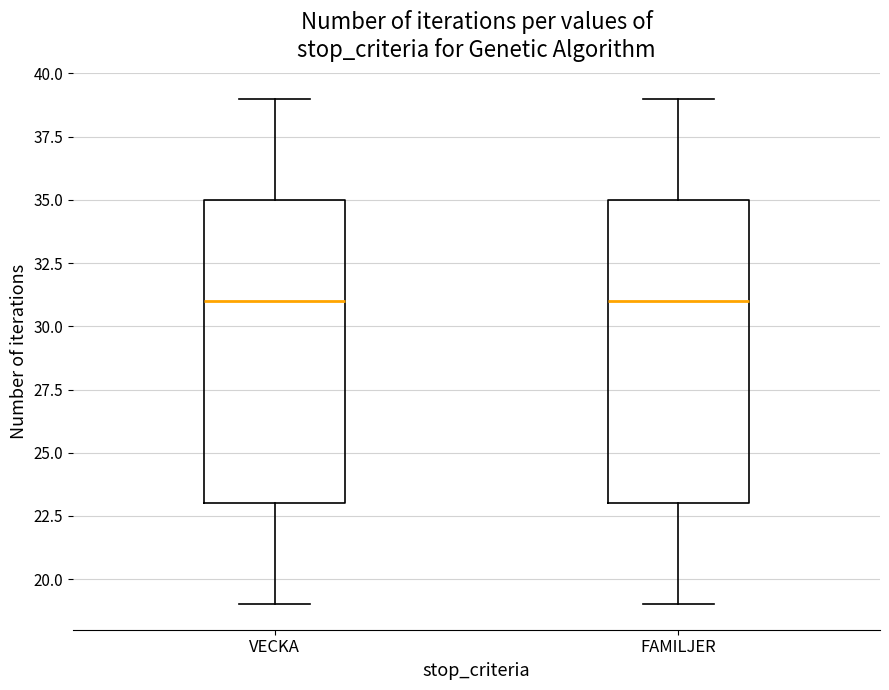

Reading left to right, transcribe this box plot: for each box, give where its median line is, the range the box spans, and where its two whiskers end, as read against the y-axis. The values are not printed on the chart, so give them approximately, as read against the axis.

VECKA: median 31, box 23 to 35, whiskers 19 to 39
FAMILJER: median 31, box 23 to 35, whiskers 19 to 39